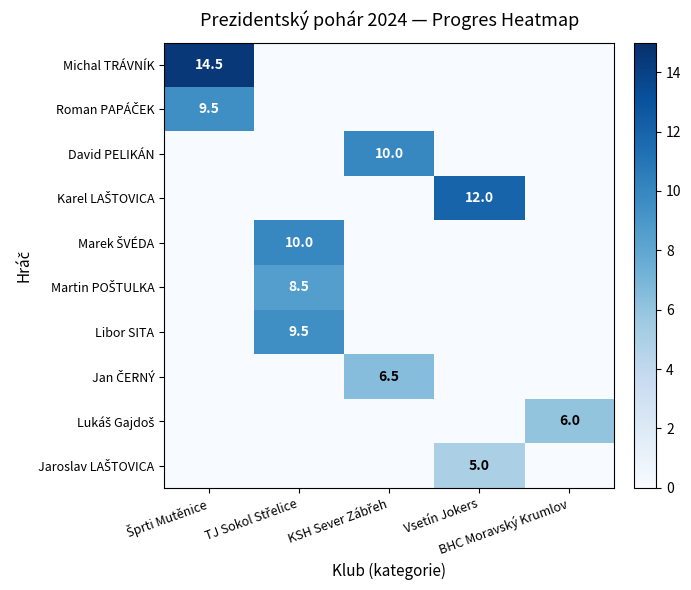

Which label corresponds to the smallest value in the chart?

TJ Sokol Střelice